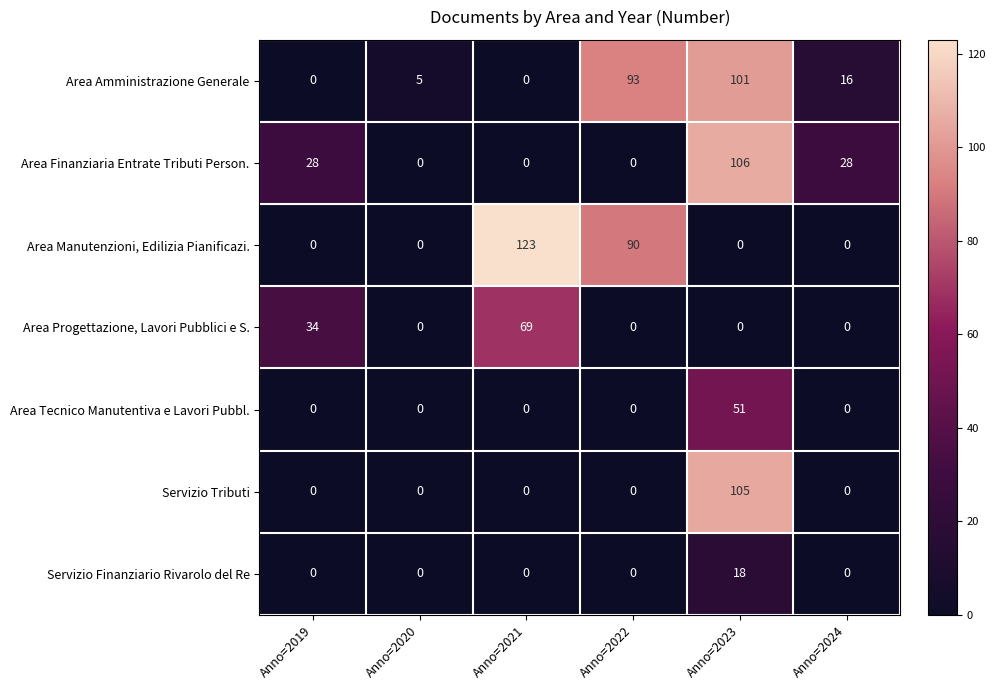

Which series has the largest range (max minus min)?

Area Manutenzioni, Edilizia Pianificazi.